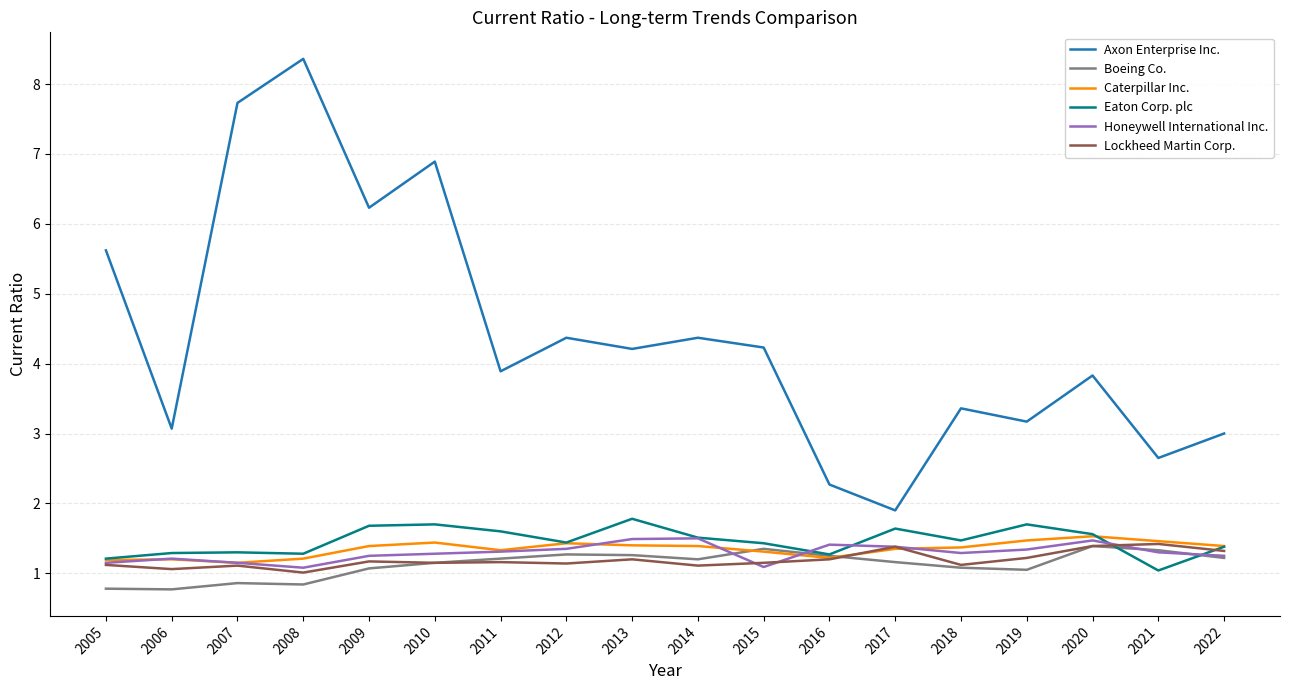

Which series has the largest range (max minus min)?

Axon Enterprise Inc.